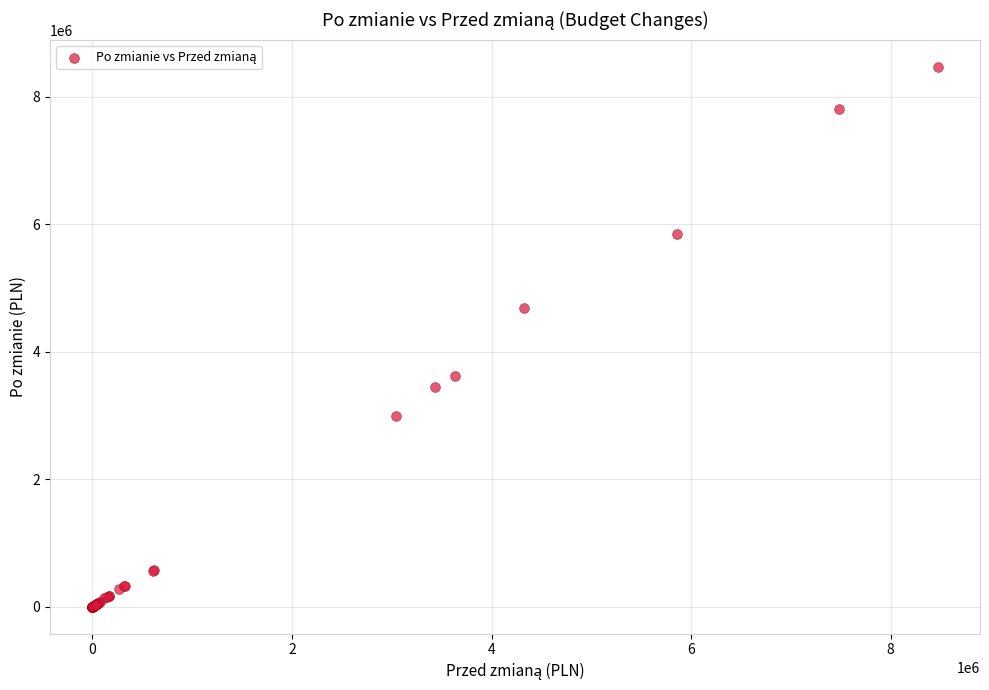

What Y value in the scatter plot is closest to 4235436?

4686689.0